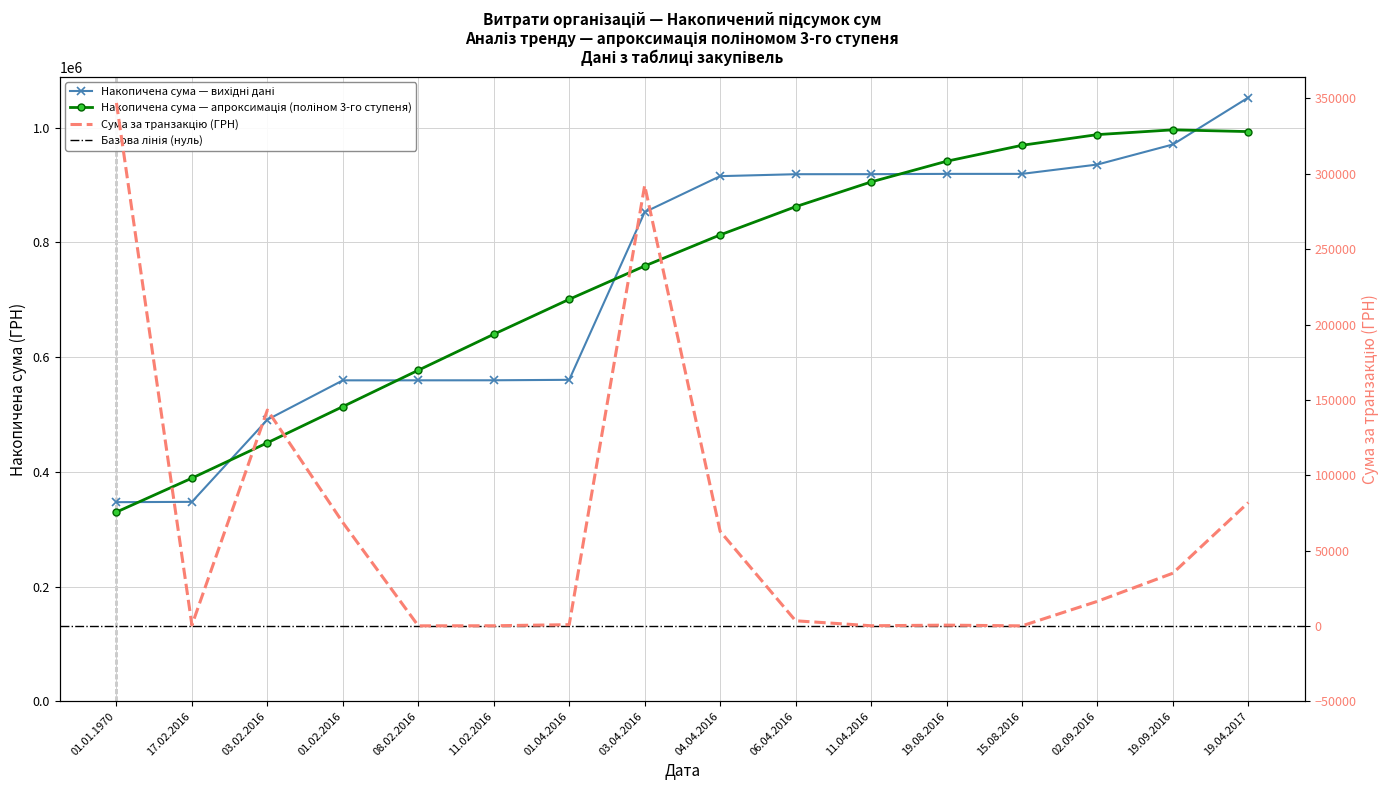

Reading right to left, what are all the values shown in this chart?

19.04.2017=81840.0	19.09.2016=34965.0	02.09.2016=16297.0	15.08.2016=5.0	19.08.2016=495.0	11.04.2016=80.6	06.04.2016=3387.1	04.04.2016=62757.9	03.04.2016=292282.6	01.04.2016=807.6	11.02.2016=80.6	08.02.2016=29.0	01.02.2016=68583.3	03.02.2016=143235.4	17.02.2016=528.6	01.01.1970=347036.7